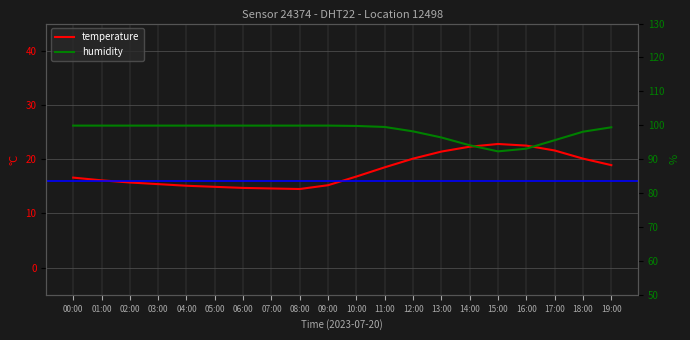

At how many categories does at least one series exceed 95?

17